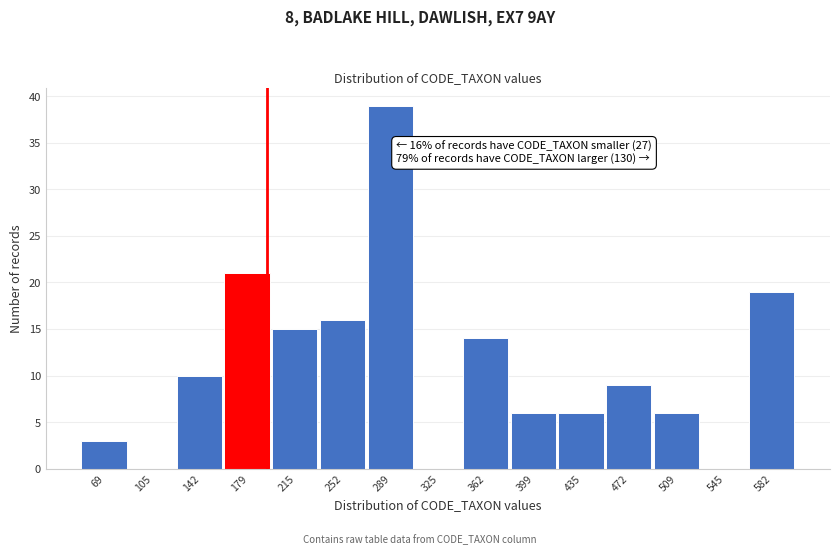

Reading left to right, extract all data points from this chart.

69=3	105=0	142=10	179=21	215=15	252=16	289=39	325=0	362=14	399=6	435=6	472=9	509=6	545=0	582=19